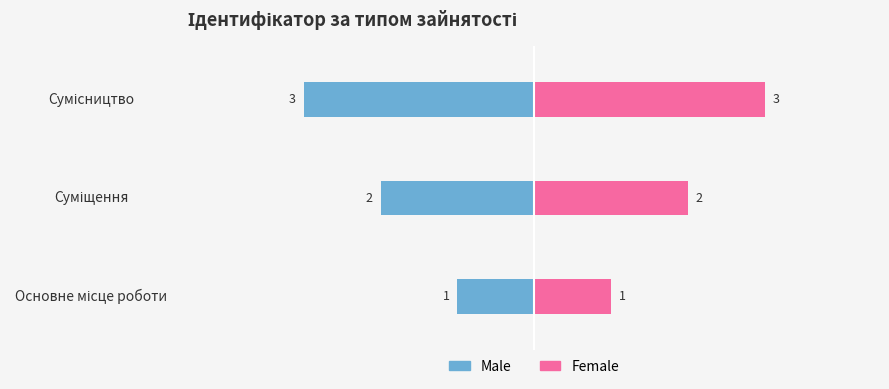

What is the difference between the Female values at Основне місце роботи and Суміщення?

1